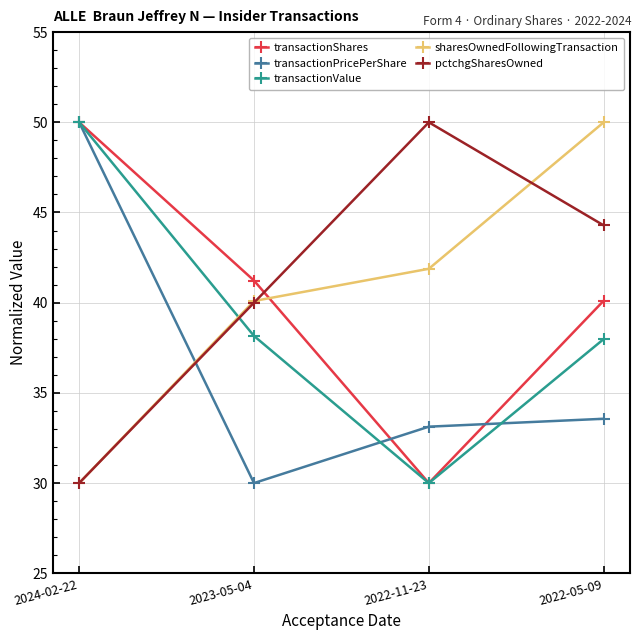

What is the difference between the maximum and minimum values in the pctchgSharesOwned series?

20.0